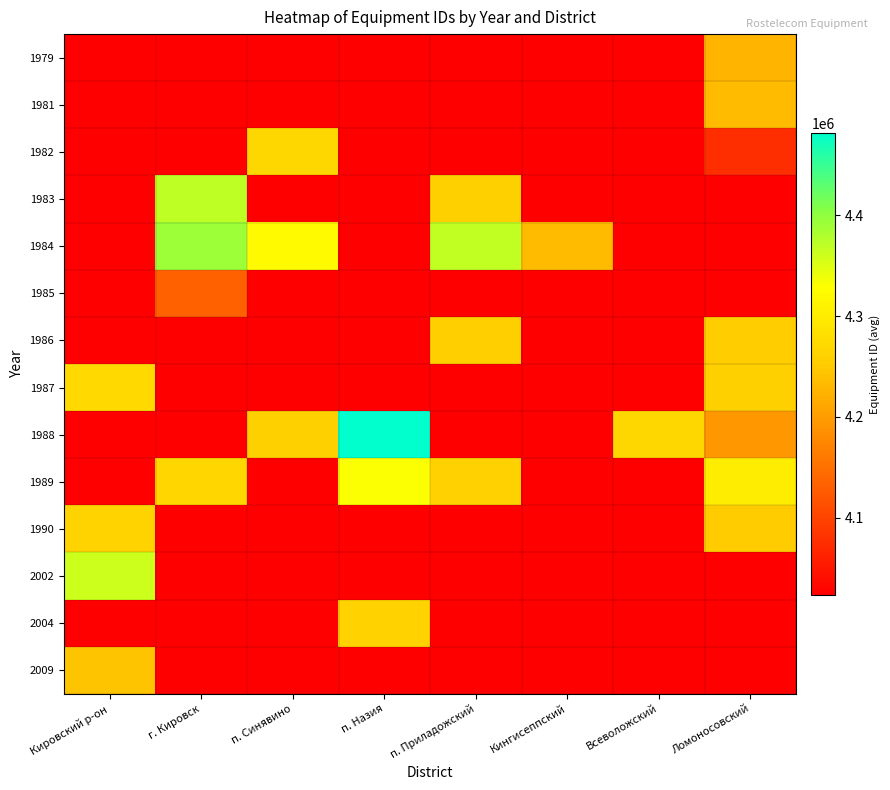

What is the spread (max minus min) of values at Кировский р-он?

337361.5